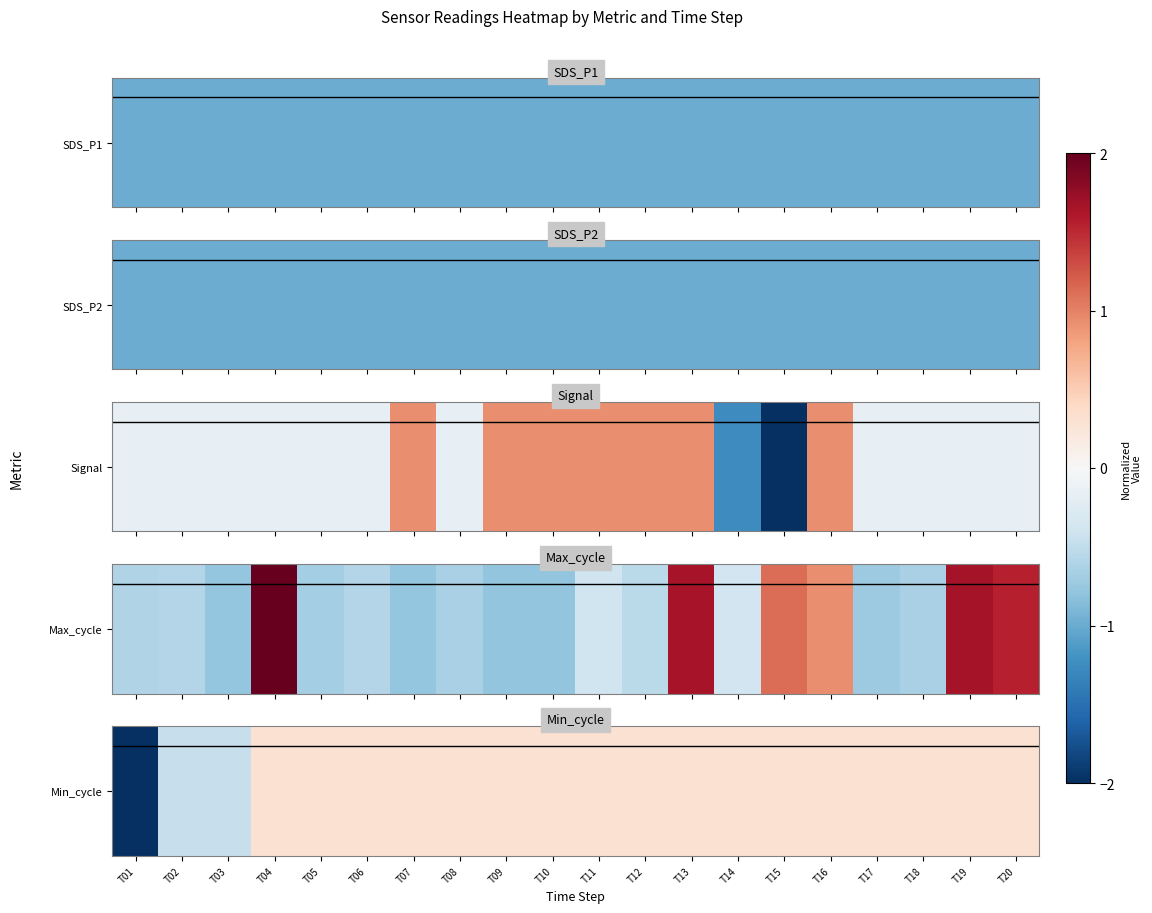

What is the difference between the second highest and minimum values?

4.5